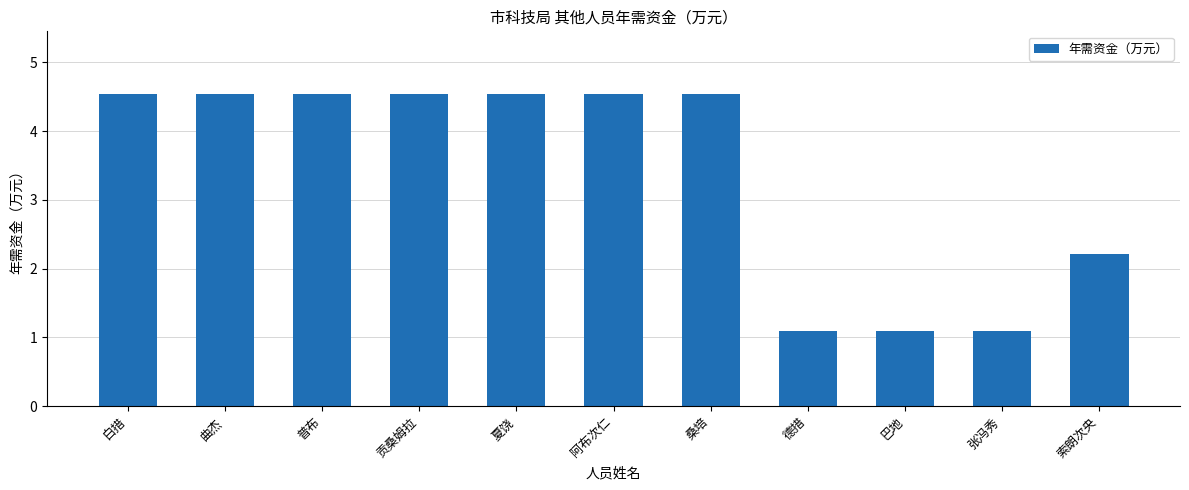

What is the label of the 4th bar from the left?

贡桑姆拉